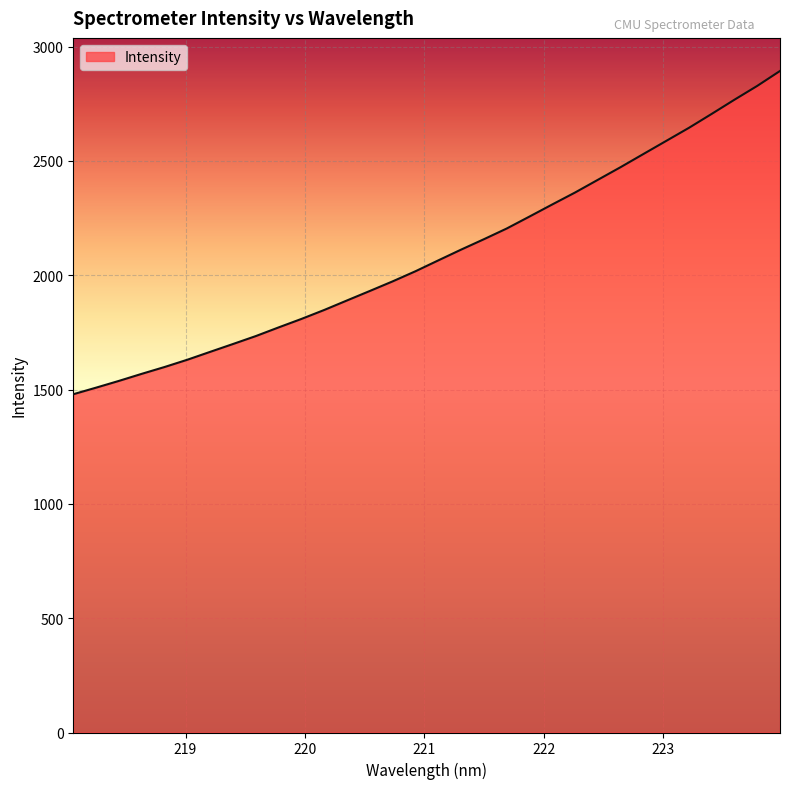

What is the smallest value displayed?

1479.7